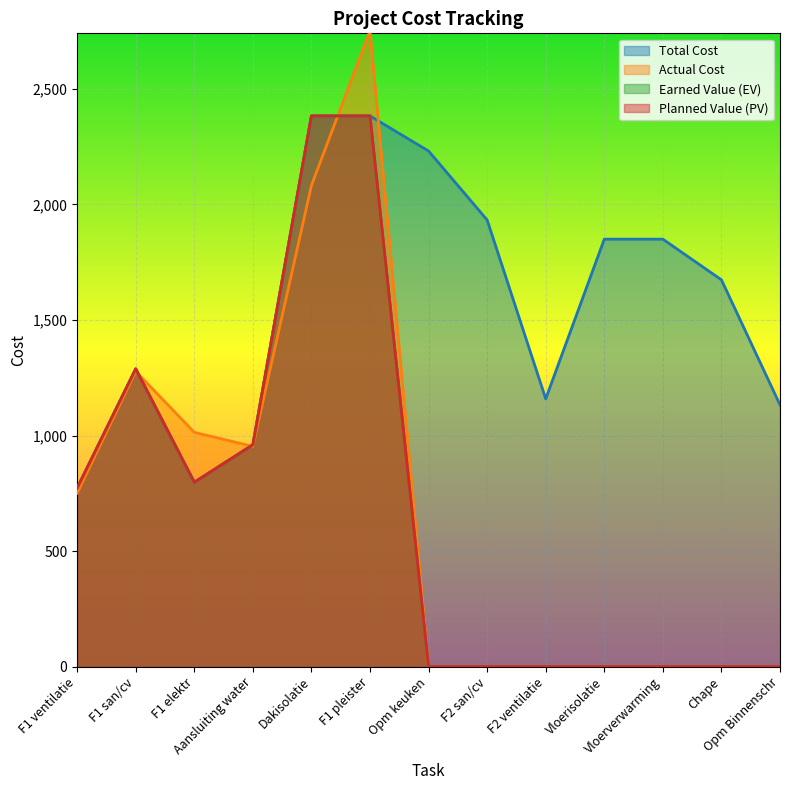

Which category has the lowest value across all series?

Opm keuken